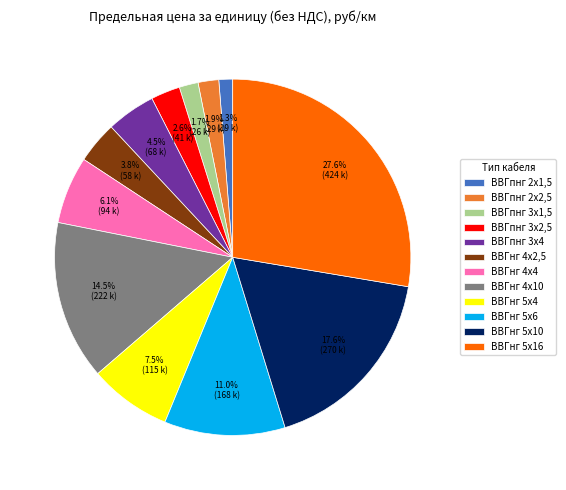

Count the number of slices in the pie.

12